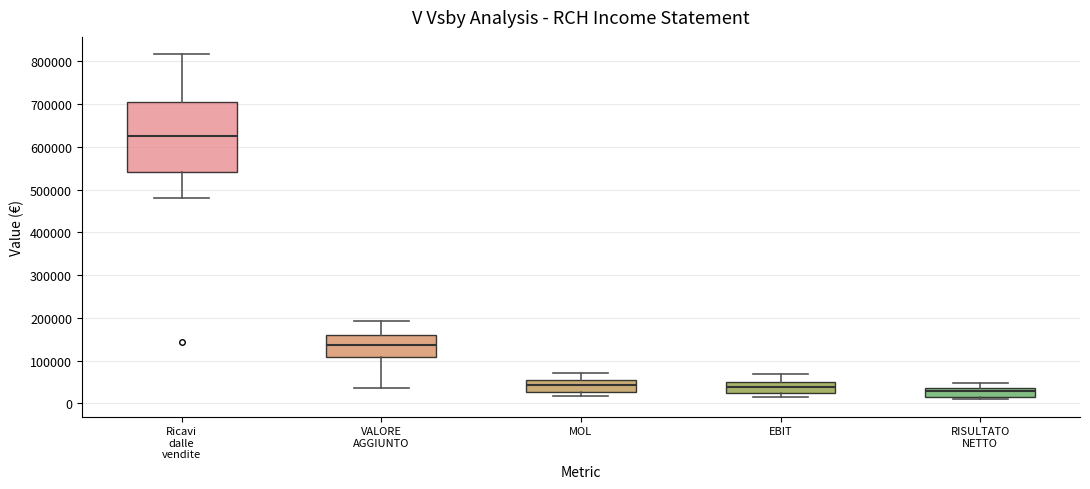

Where does the lower whisker of the box for Ricavi dalle vendite end on the y-axis? The values are not printed on the chart, so give them approximately, as read against the axis.

480000